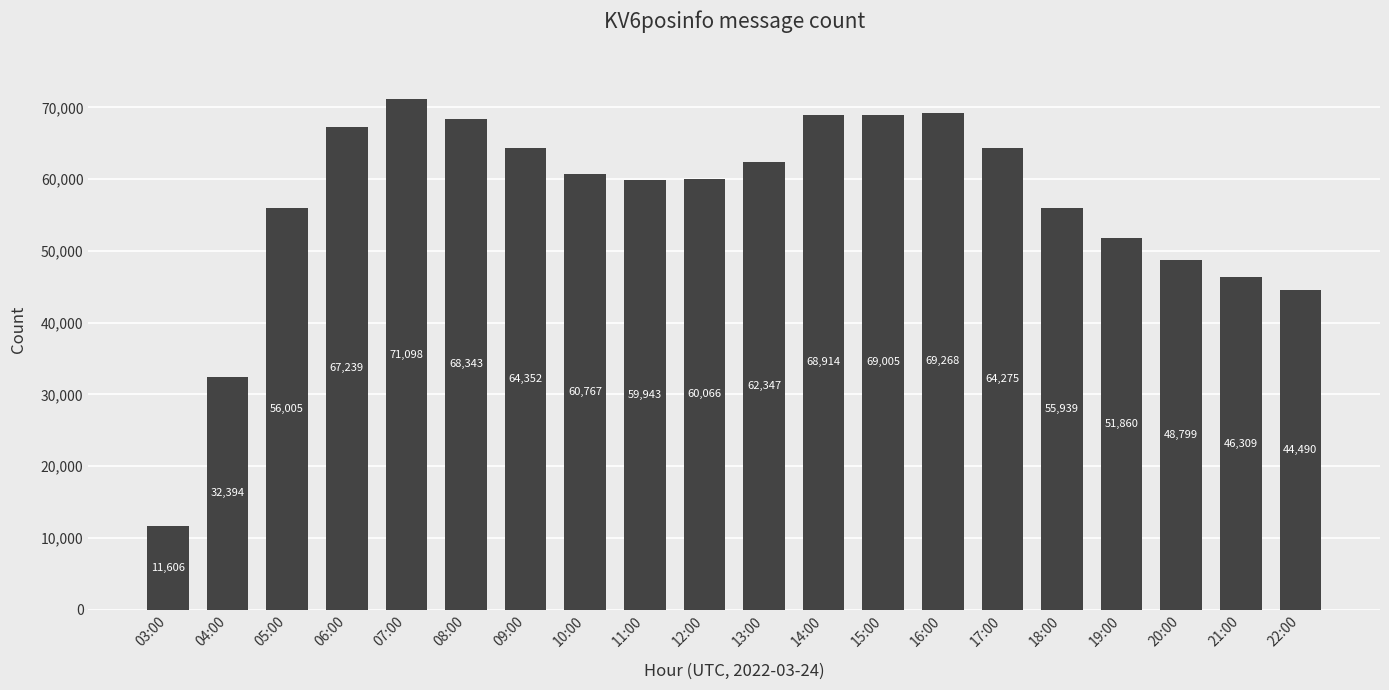

What is the ratio of the value at 06:00 to the value at 08:00?

1.0